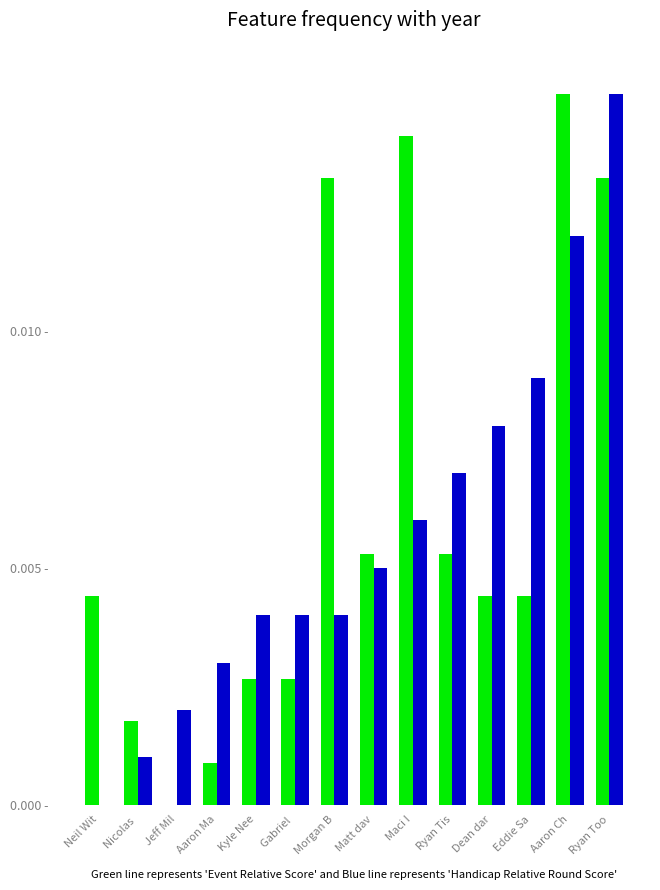

Are the bars horizontal?

No